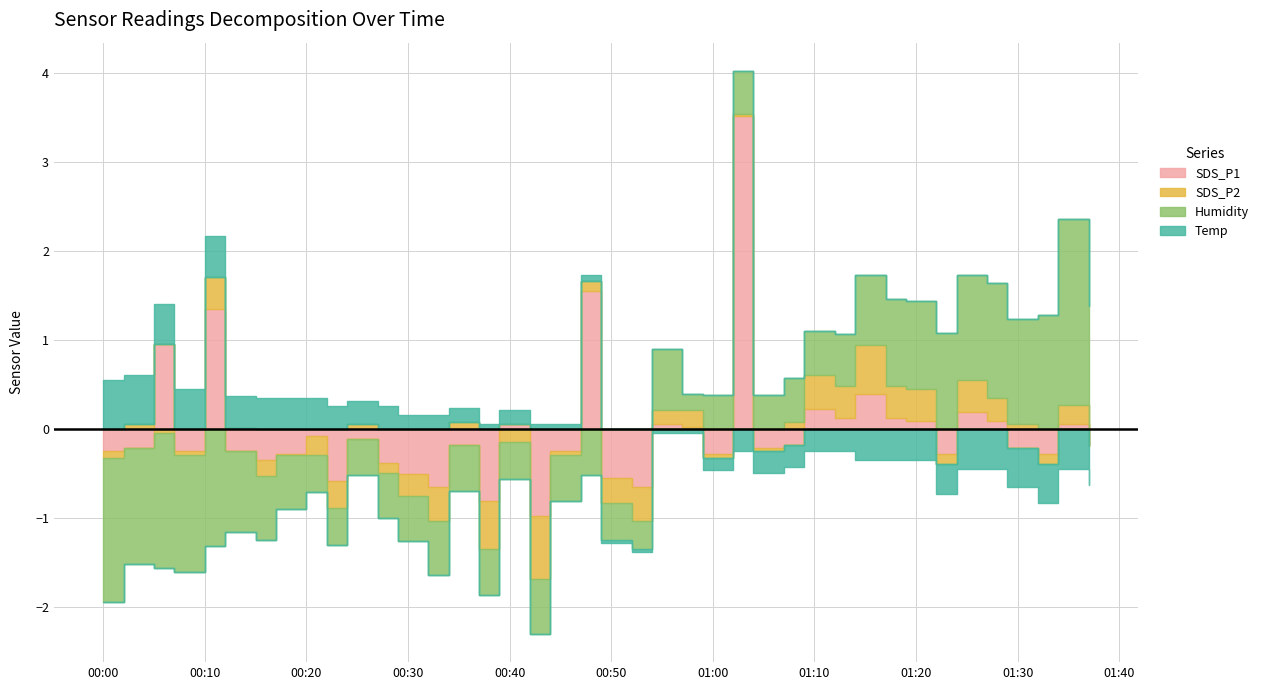

List the labels in order of SDS_P1 value, largest first.

2022/04/29 01:02, 2022/04/29 00:47, 2022/04/29 00:10, 2022/04/29 00:05, 2022/04/29 01:14, 2022/04/29 01:09, 2022/04/29 01:24, 2022/04/29 01:12, 2022/04/29 01:17, 2022/04/29 01:19, 2022/04/29 01:27, 2022/04/29 00:39, 2022/04/29 00:54, 2022/04/29 01:34, 2022/04/29 00:57, 2022/04/29 00:20, 2022/04/29 00:24, 2022/04/29 00:34, 2022/04/29 01:07, 2022/04/29 01:37, 2022/04/29 00:02, 2022/04/29 01:04, 2022/04/29 01:29, 2022/04/29 00:00, 2022/04/29 00:07, 2022/04/29 00:12, 2022/04/29 00:44, 2022/04/29 00:17, 2022/04/29 00:59, 2022/04/29 01:22, 2022/04/29 01:32, 2022/04/29 00:15, 2022/04/29 00:27, 2022/04/29 00:29, 2022/04/29 00:49, 2022/04/29 00:22, 2022/04/29 00:32, 2022/04/29 00:52, 2022/04/29 00:37, 2022/04/29 00:42